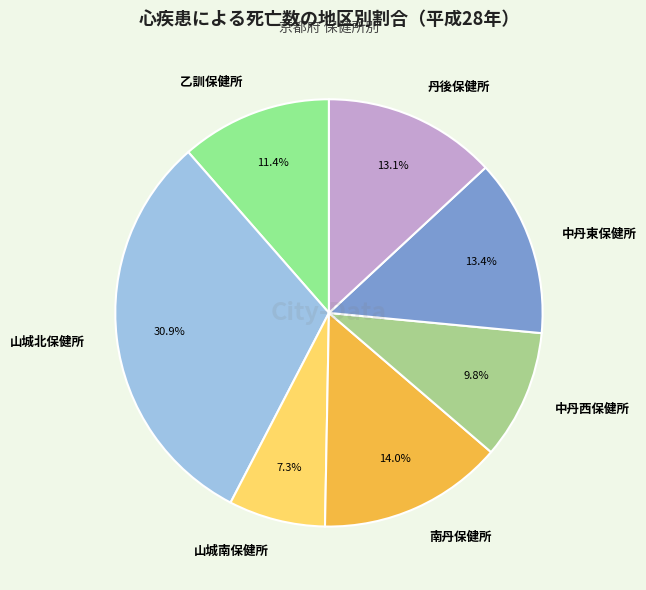

Which category has the smallest portion of the pie?

山城南保健所